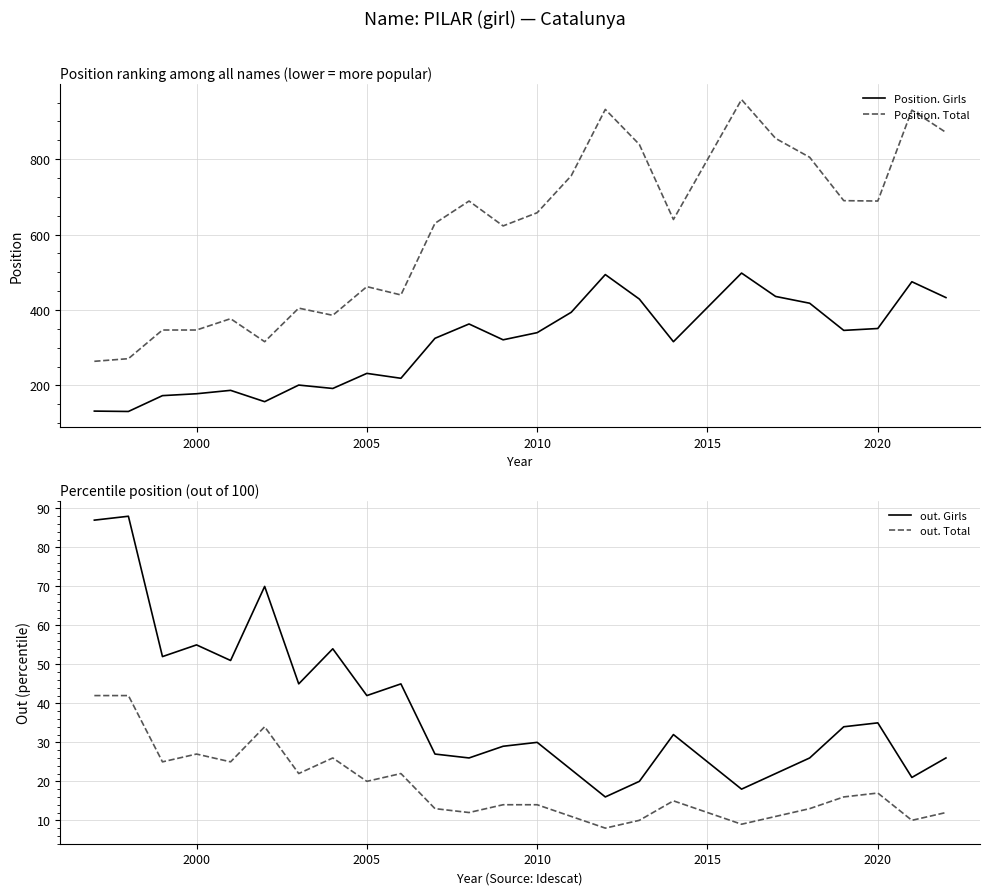

True or false: Position. Girls and Position. Total cross at least once.

False